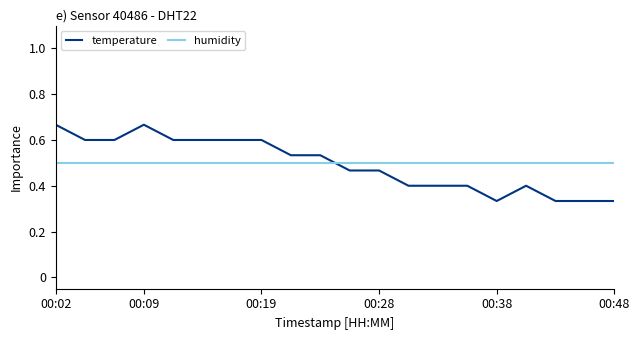

True or false: temperature and humidity intersect in this chart.

True